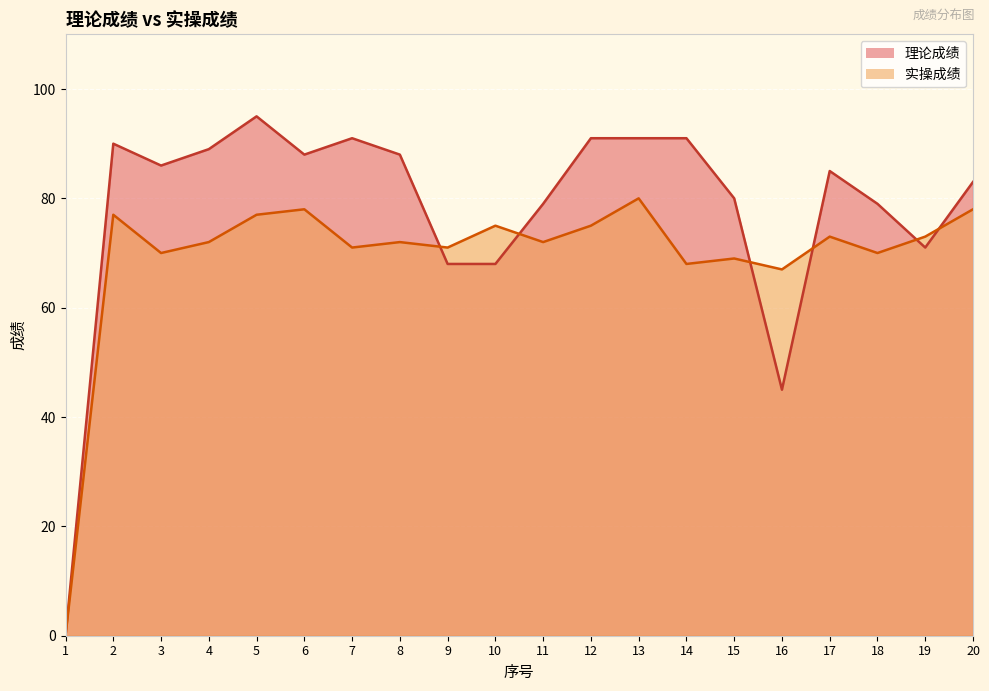

The value of 理论成绩 at 9 is 117. True or false?

False